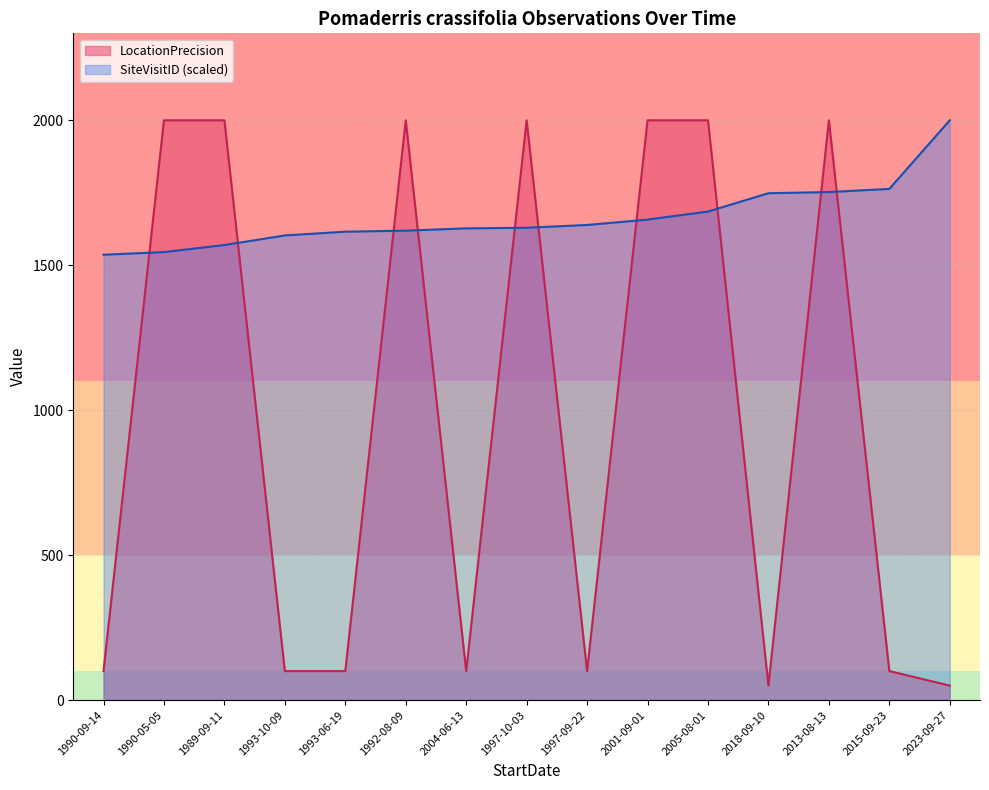

At how many categories does at least one series exceed 972?

15